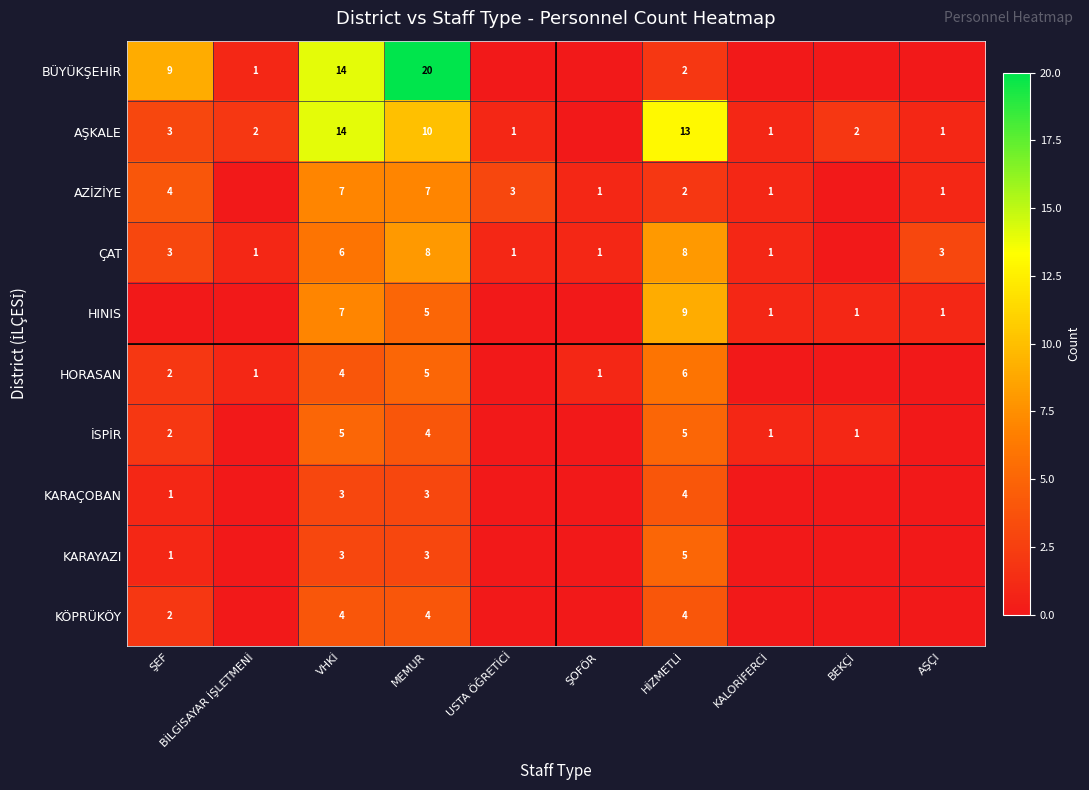

What is the spread (max minus min) of values at MEMUR?

17